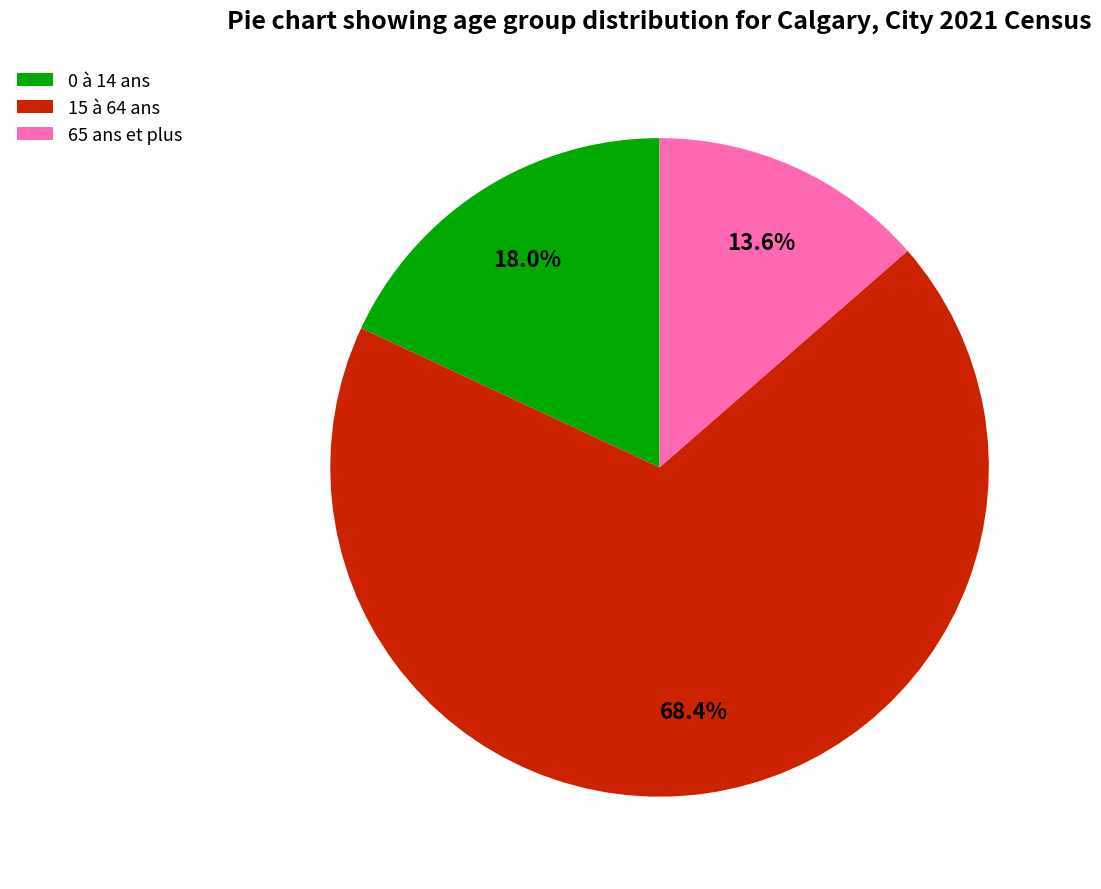

Does 65 ans et plus account for over 50% of the chart?

No